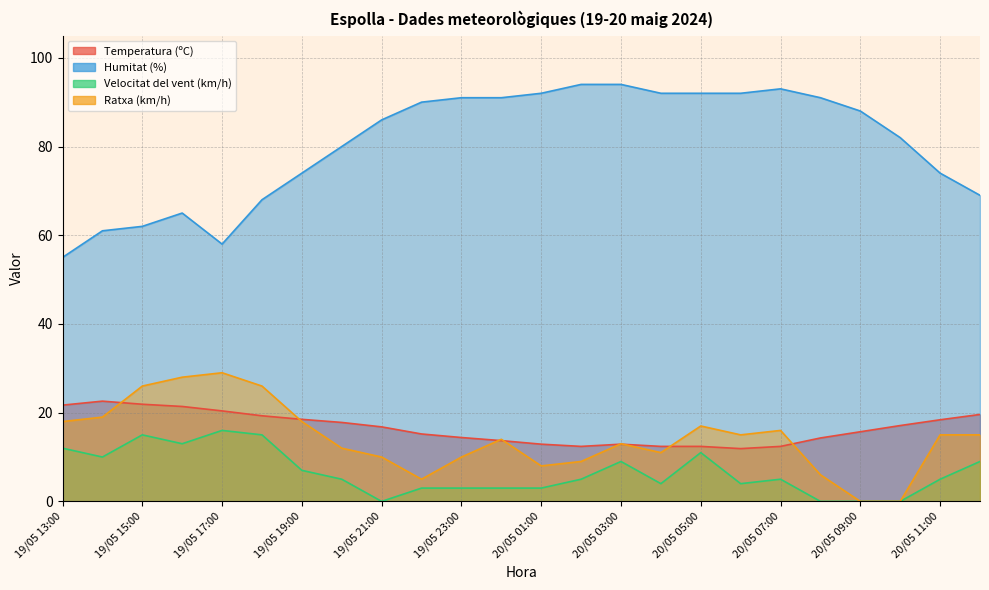

What is the difference between the maximum and minimum values in the Velocitat del vent (km/h) series?

16.0